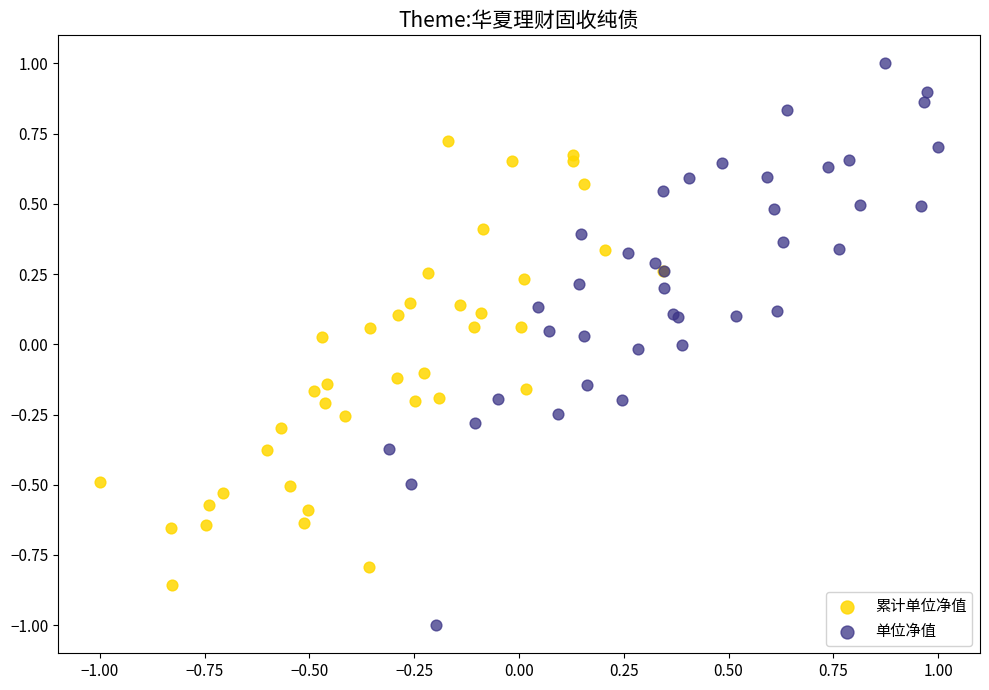

What are all the series names shown in the legend?

累计单位净值, 单位净值